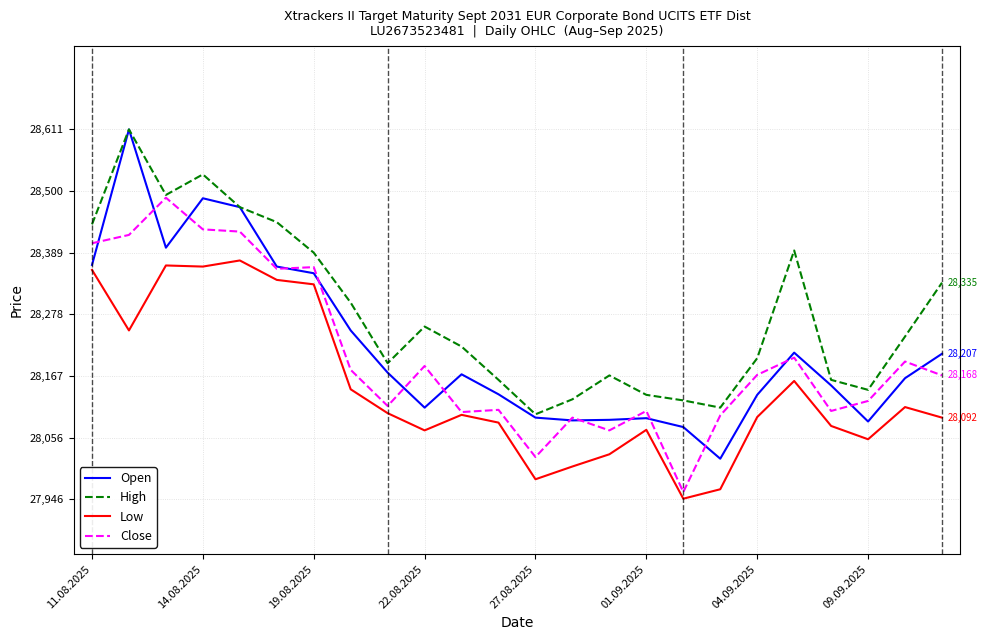

Which series has the largest range (max minus min)?

Open